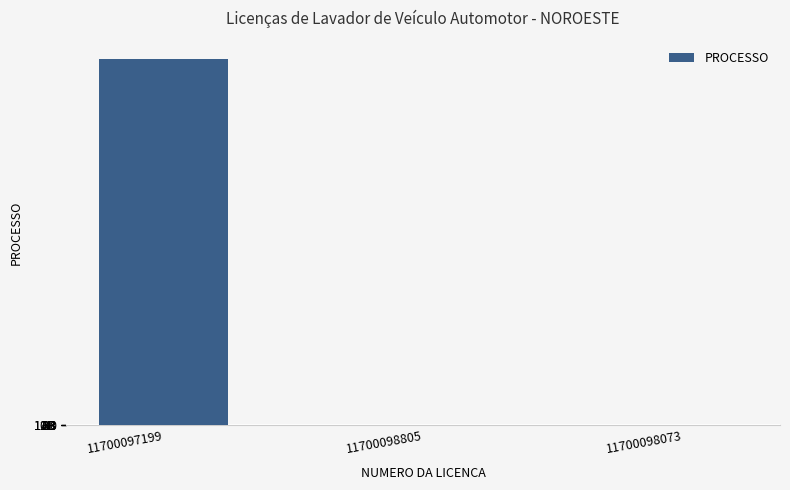

Are the bars horizontal?

No